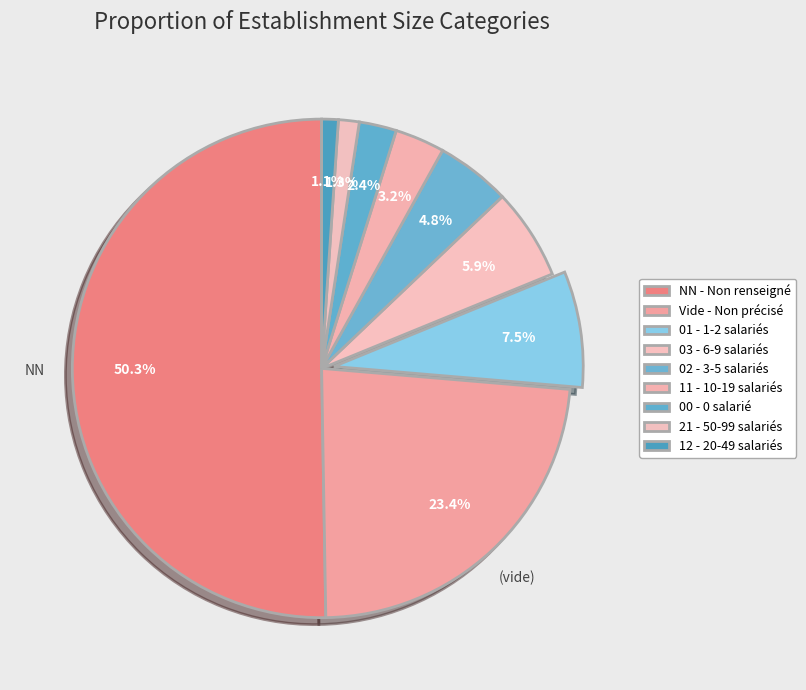

How many segments does this pie chart have?

9